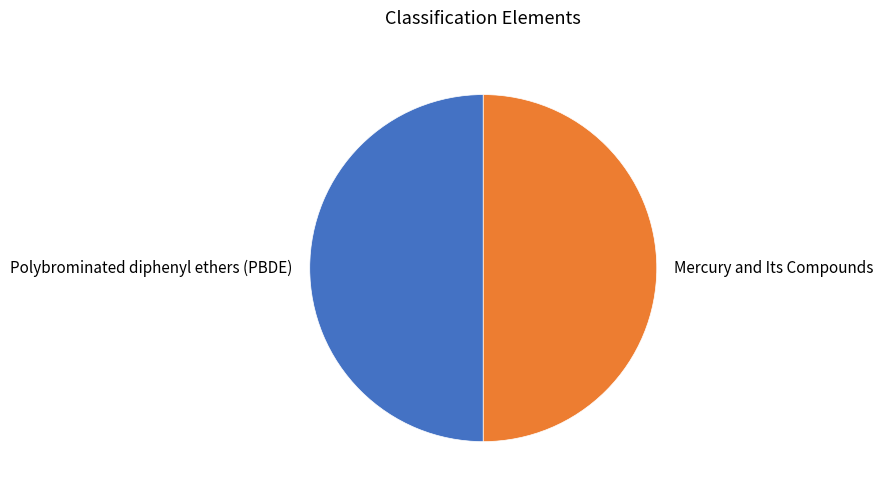

Combined, do Mercury and Its Compounds and Polybrominated diphenyl ethers (PBDE) account for over 50%?

Yes